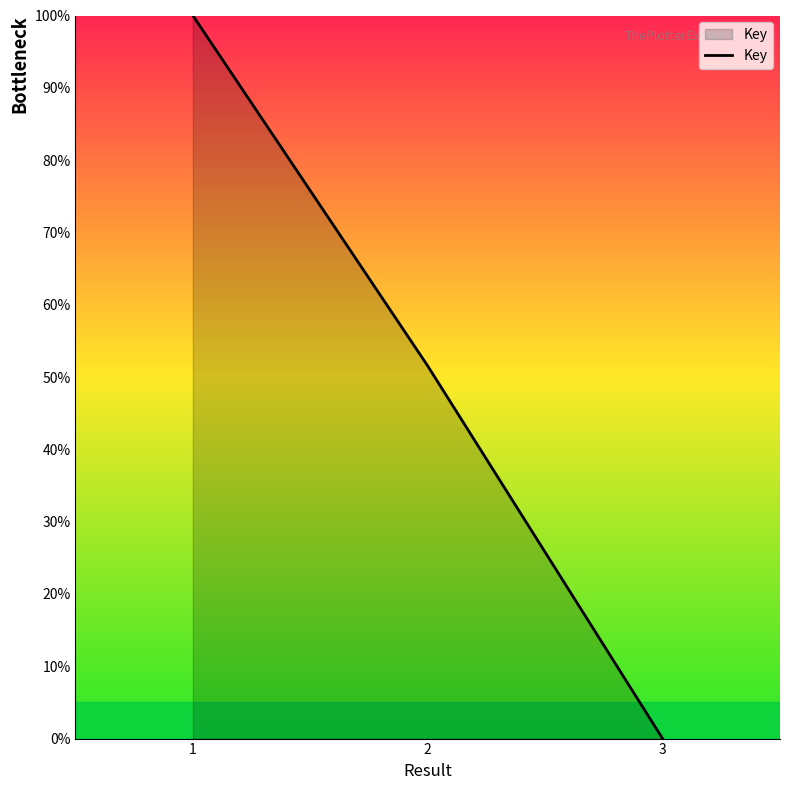

The value at 2 is 51.5. True or false?

True